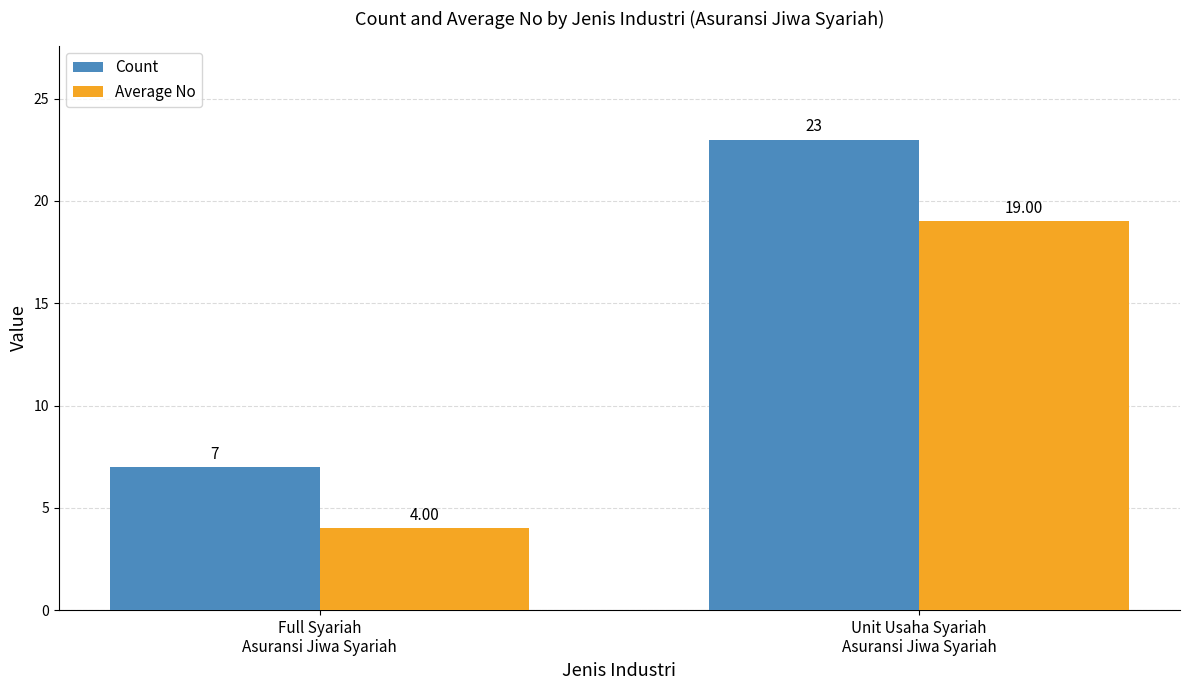

Which series changed the most between Full Syariah
Asuransi Jiwa Syariah and Unit Usaha Syariah
Asuransi Jiwa Syariah?

Count